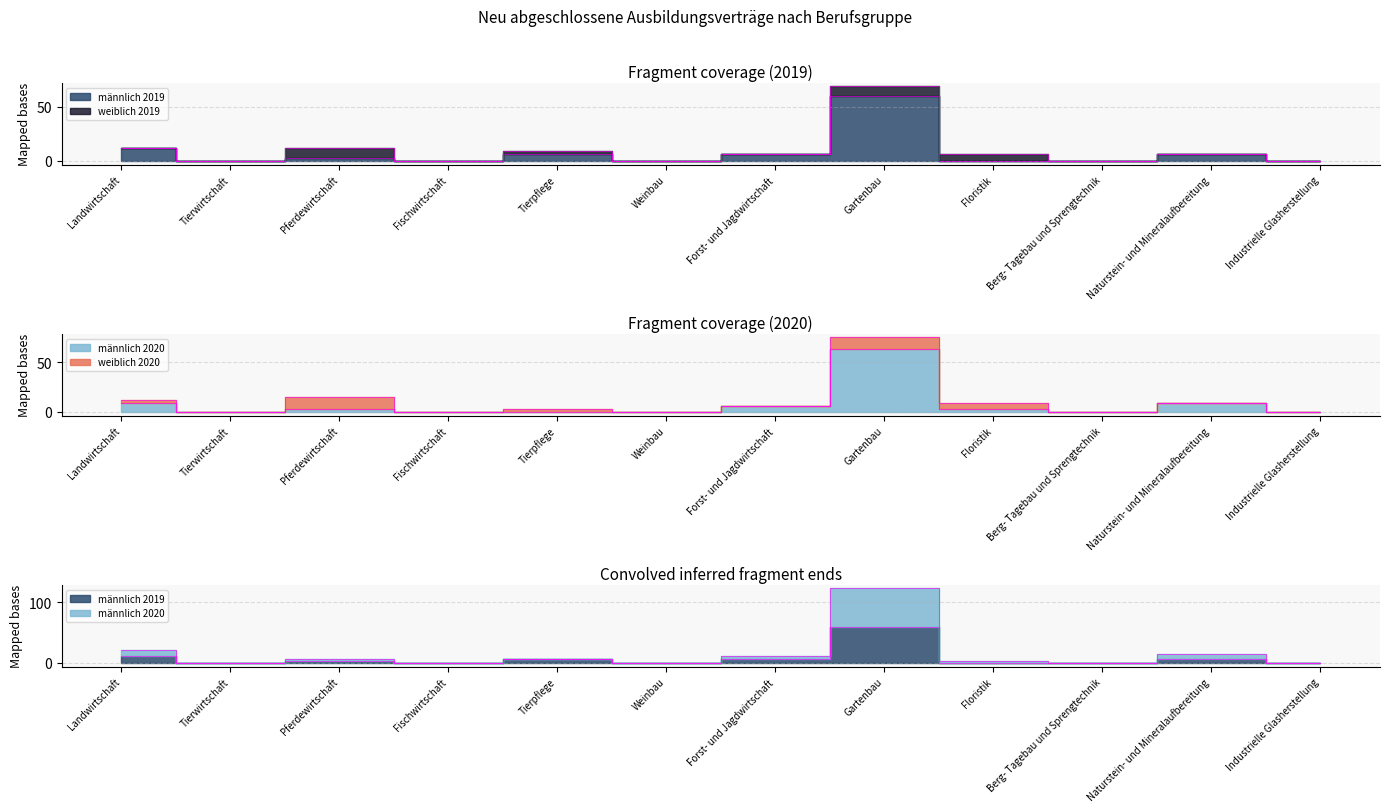

Rank the series at Tierwirtschaft from highest to lowest value.

männlich 2019, männlich 2020